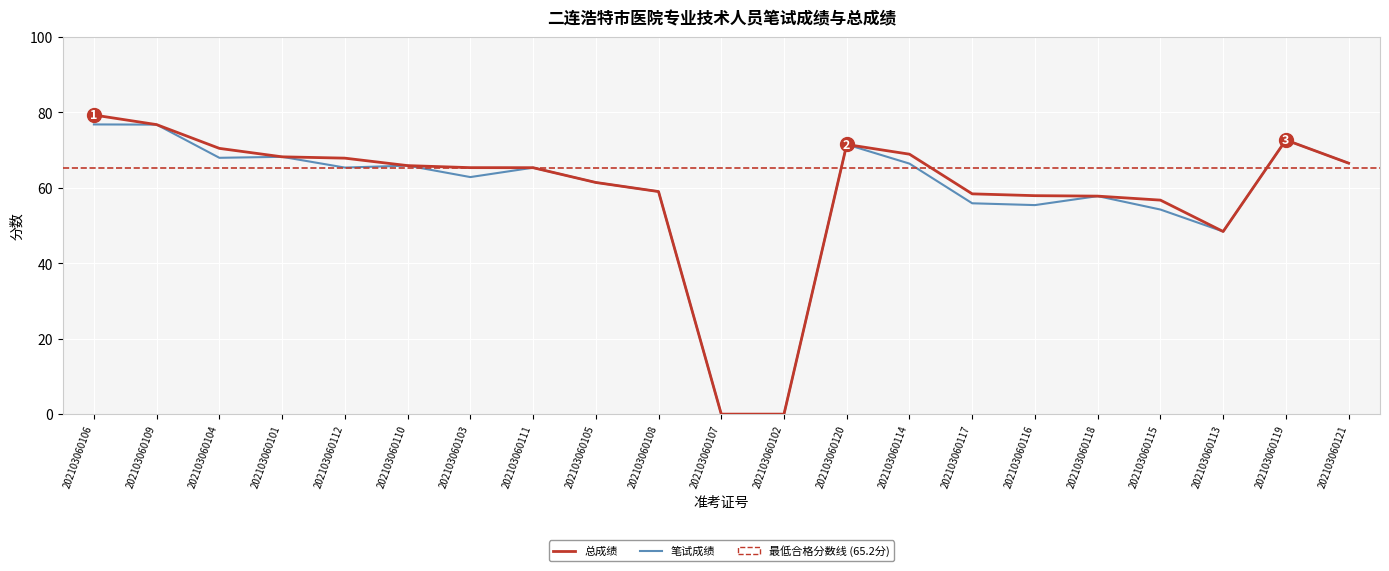

Reading left to right, extract all data points from this chart.

笔试成绩: 76.8	76.8	68.0	68.2	65.4	65.9	62.9	65.3	61.4	59.0	0.0	0.0	71.5	66.4	55.9	55.4	57.8	54.2	48.4	72.7	66.5
总成绩: 79.3	76.8	70.5	68.2	67.9	65.9	65.4	65.3	61.4	59.0	0.0	0.0	71.5	68.9	58.4	57.9	57.8	56.8	48.4	72.7	66.5